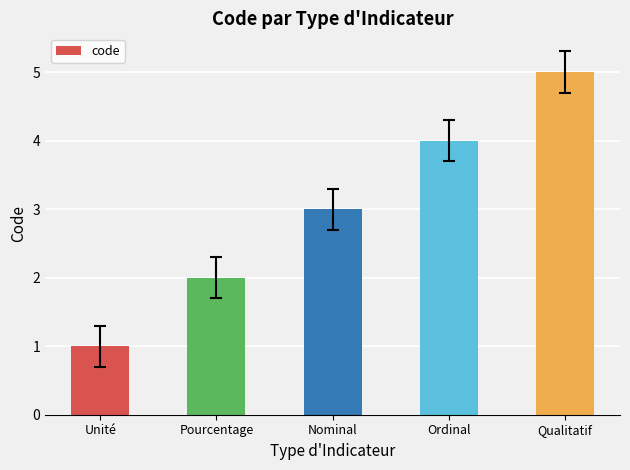

What is the minimum value shown in the chart?

1